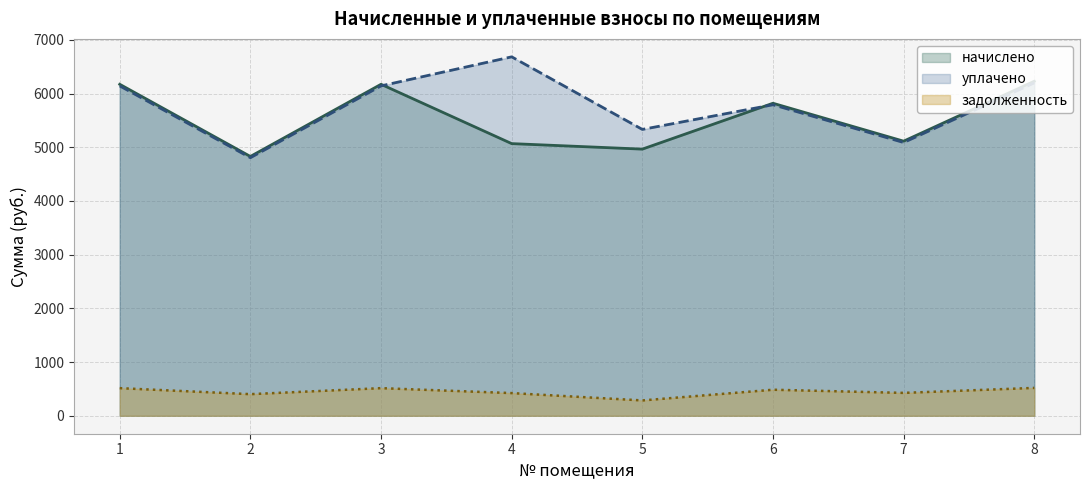

True or false: уплачено has more than 0 points higher than both neighbors.

True